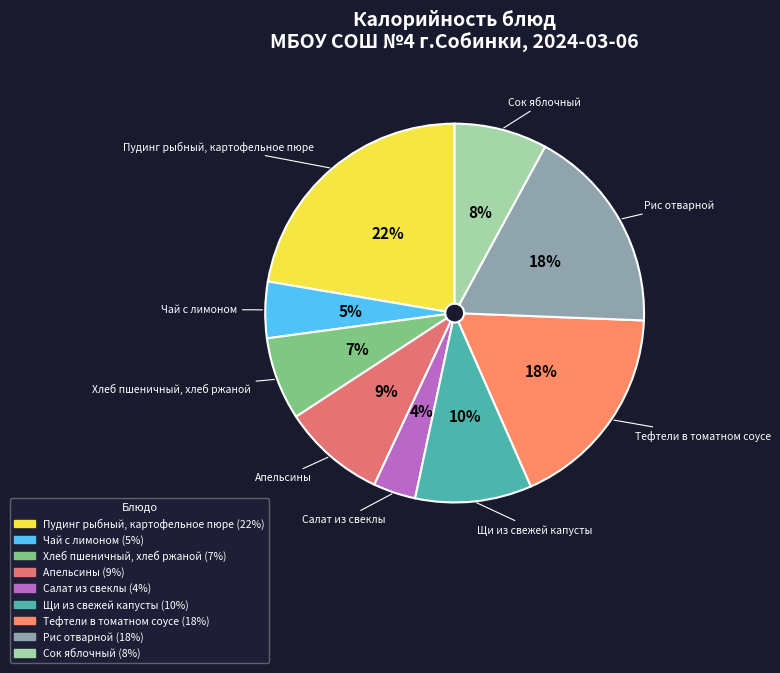

Which slice is the largest?

Пудинг рыбный, картофельное пюре